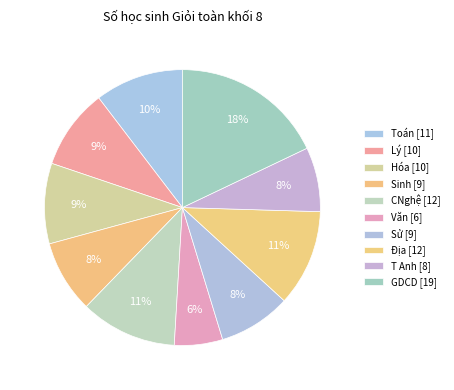

How many segments does this pie chart have?

10